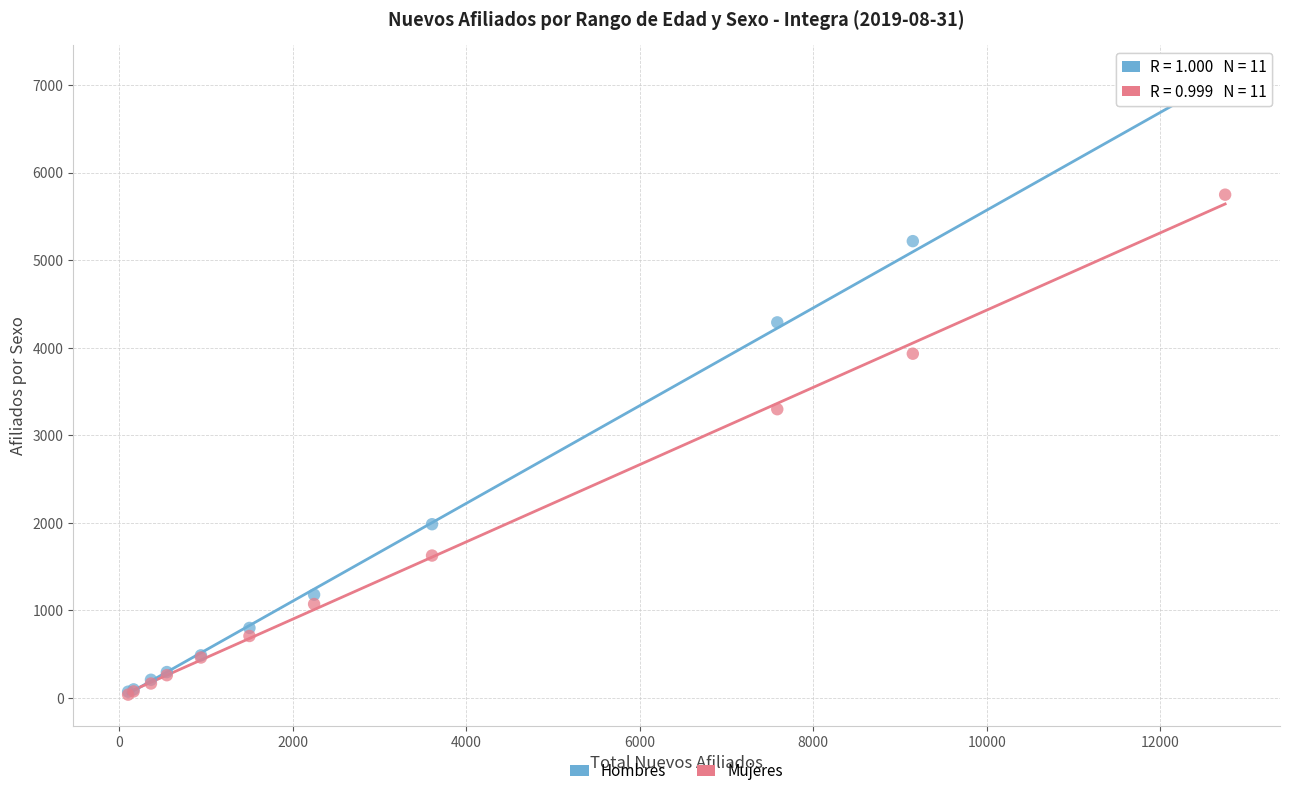

In the Hombres series, what Y value is closest to 3533?

4288